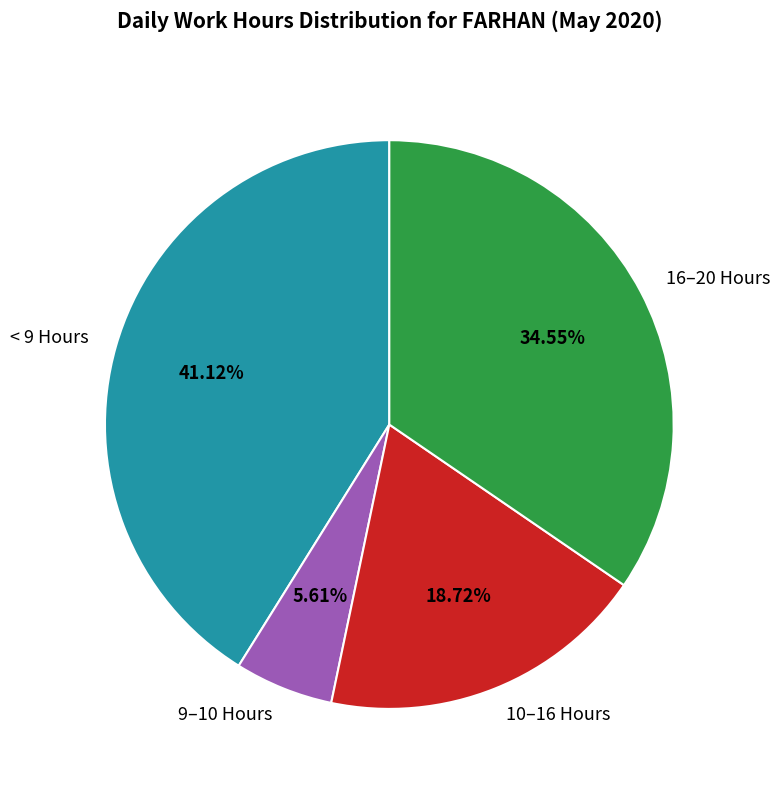

Which category has the biggest portion of the pie?

< 9 Hours